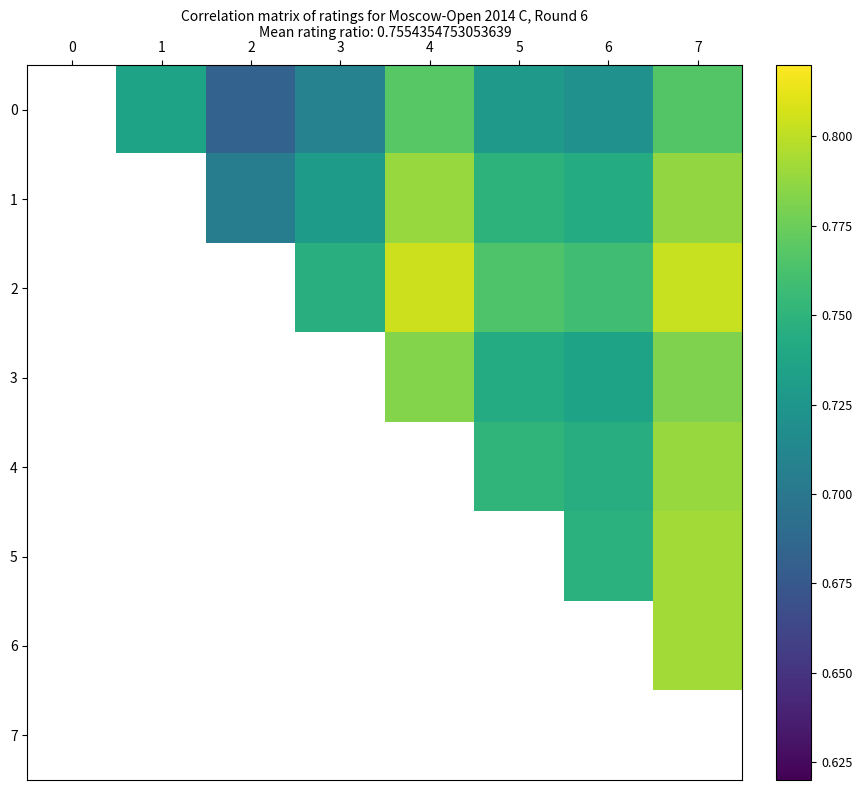

How many categories are shown in the chart?

8